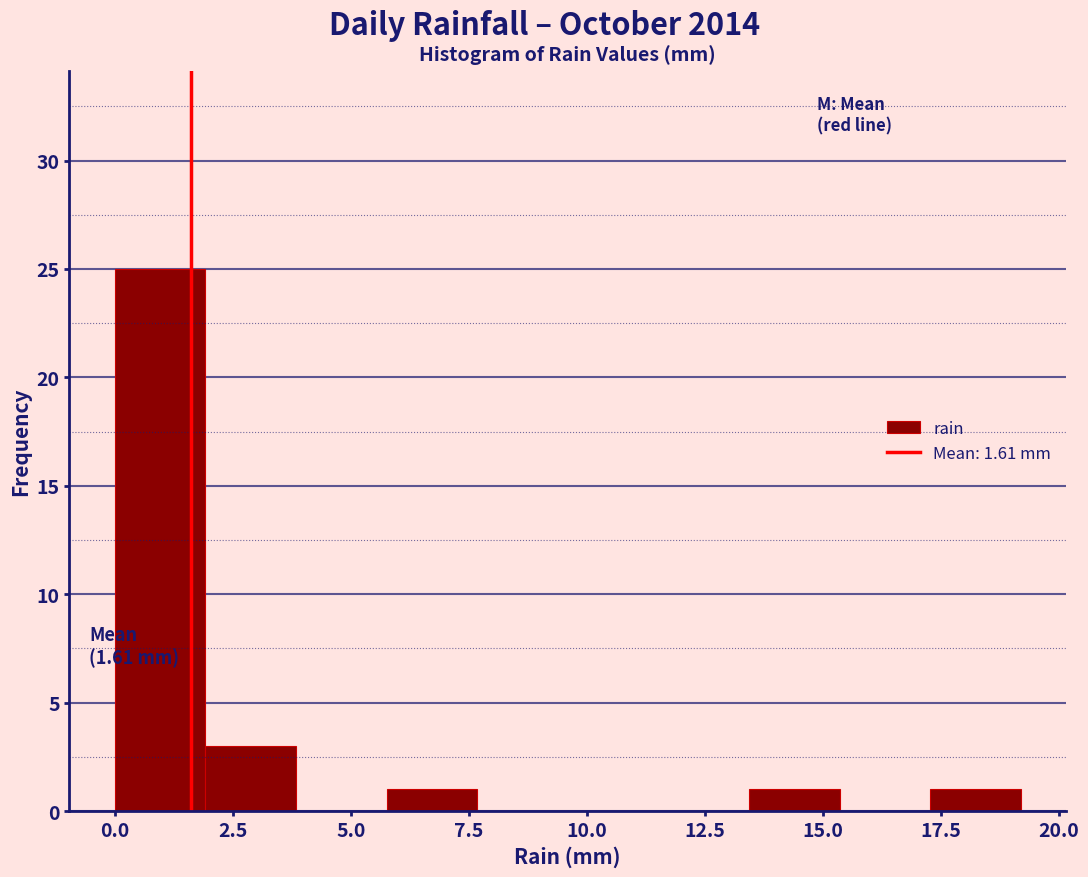

Around what value on the x-axis is the tallest bar? Give the approximate position of its centre, as read against the axis.

1.0